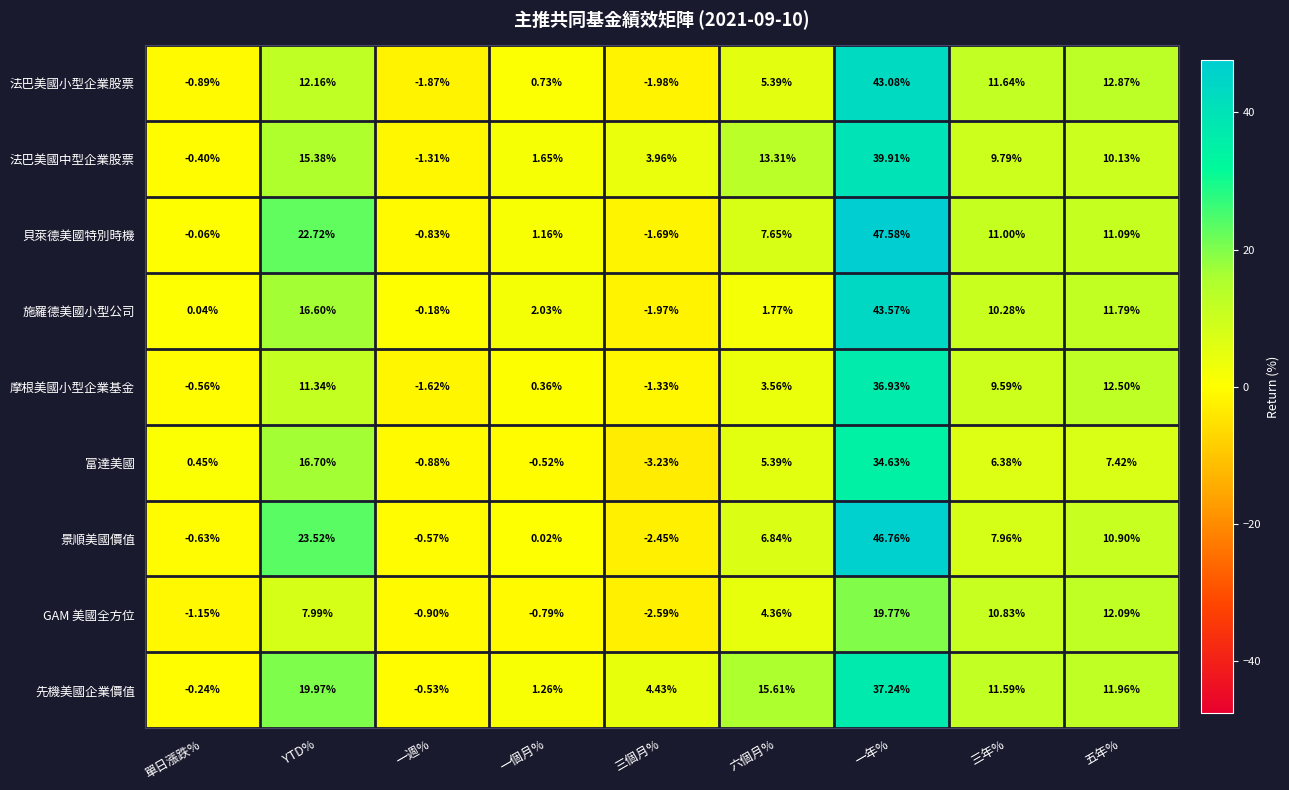

At which label is 法巴美國中型企業股票 closest to 19?

YTD%